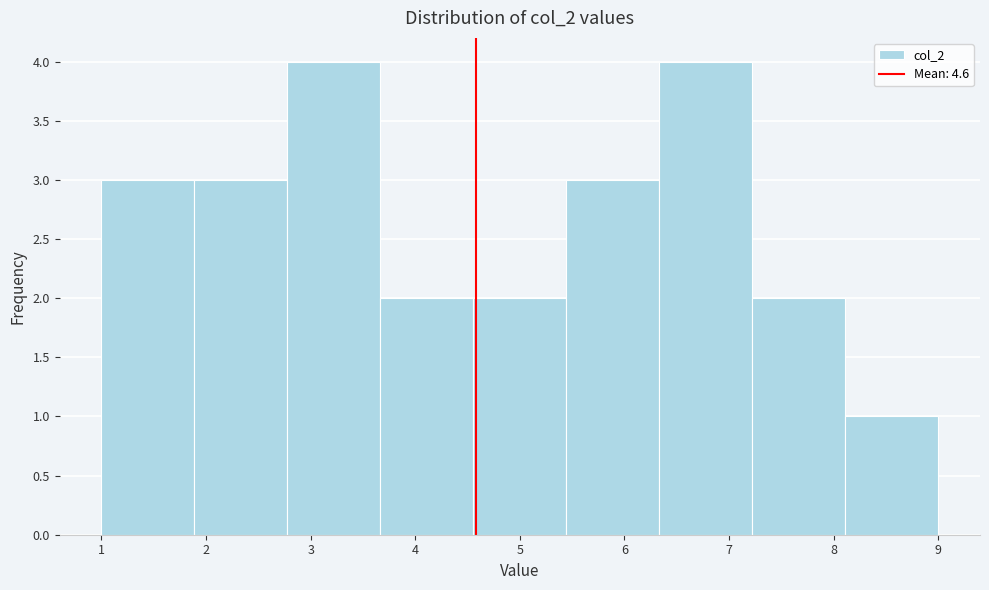

Reading left to right, transcribe this chart: for each bar, give the range it covers on the x-axis and its height. Neither the bar edges nor the heights are printed on the chart, so give them approximately, as read against the axes.

1.0 to 1.9: 3
1.9 to 2.8: 3
2.8 to 3.7: 4
3.7 to 4.6: 2
4.6 to 5.4: 2
5.4 to 6.3: 3
6.3 to 7.2: 4
7.2 to 8.1: 2
8.1 to 9.0: 1